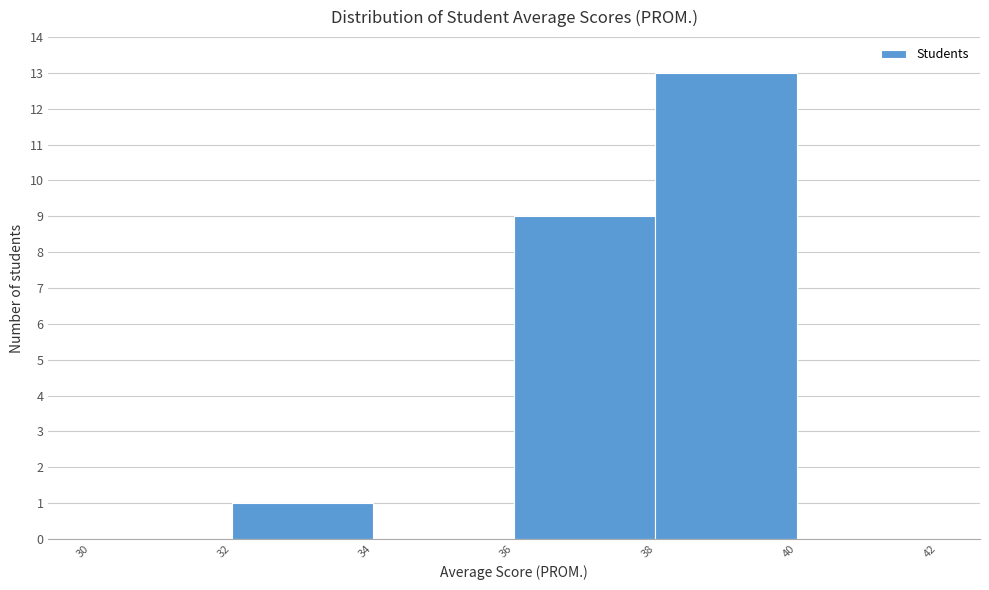

Reading left to right, list every bar in this chart as the range it spans on the x-axis followed by its height. The values are not printed on the chart, so give them approximately, as read against the axis.

30 to 32: 0
32 to 34: 1
34 to 36: 0
36 to 38: 9
38 to 40: 13
40 to 42: 0